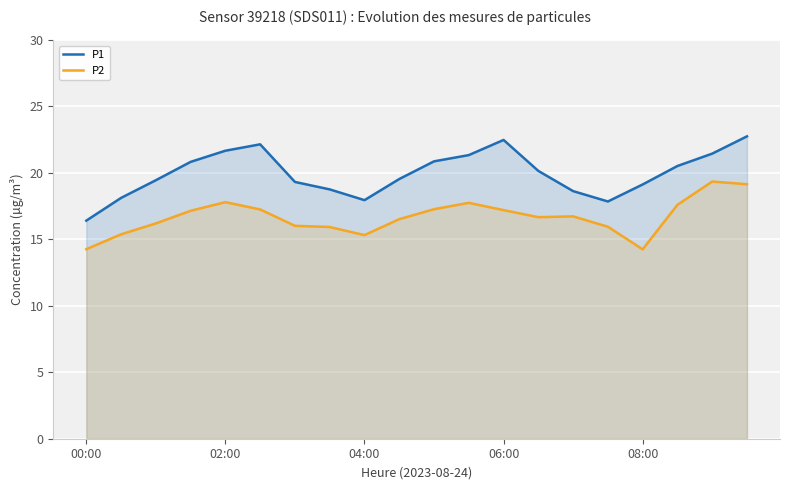

True or false: P1 has a value of 37.3 at 08:00.

False